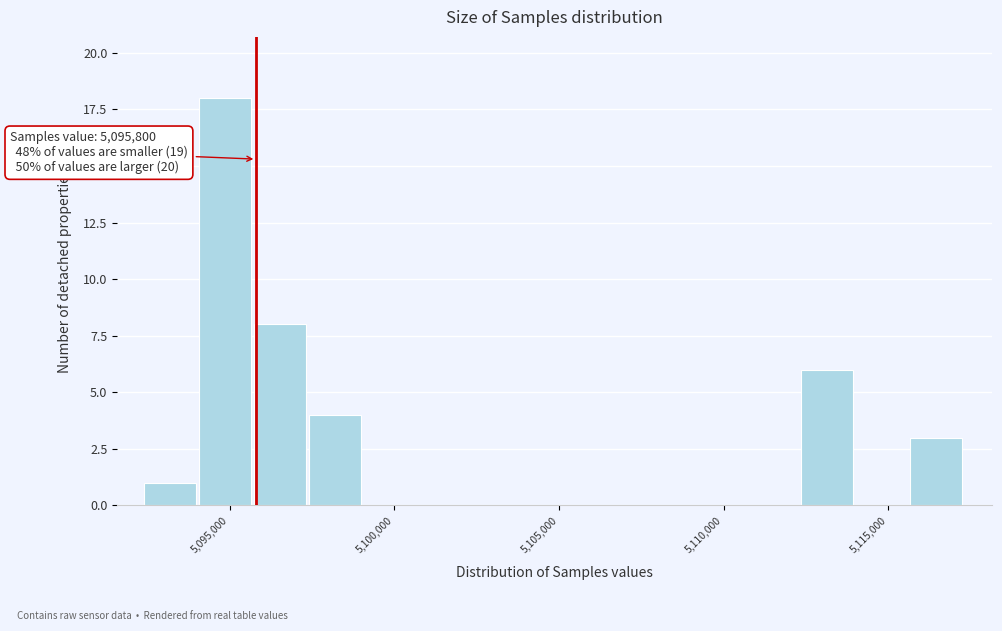

Read against the x-axis, roughly where is the centre of the tallest bar?

5095000